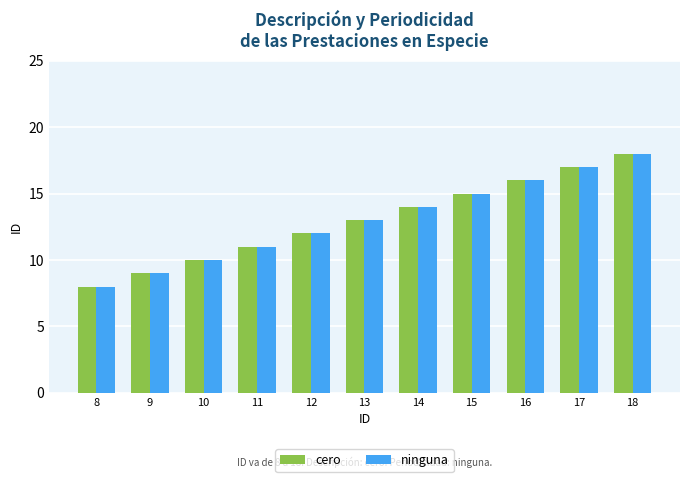

What is the minimum value for cero?

8